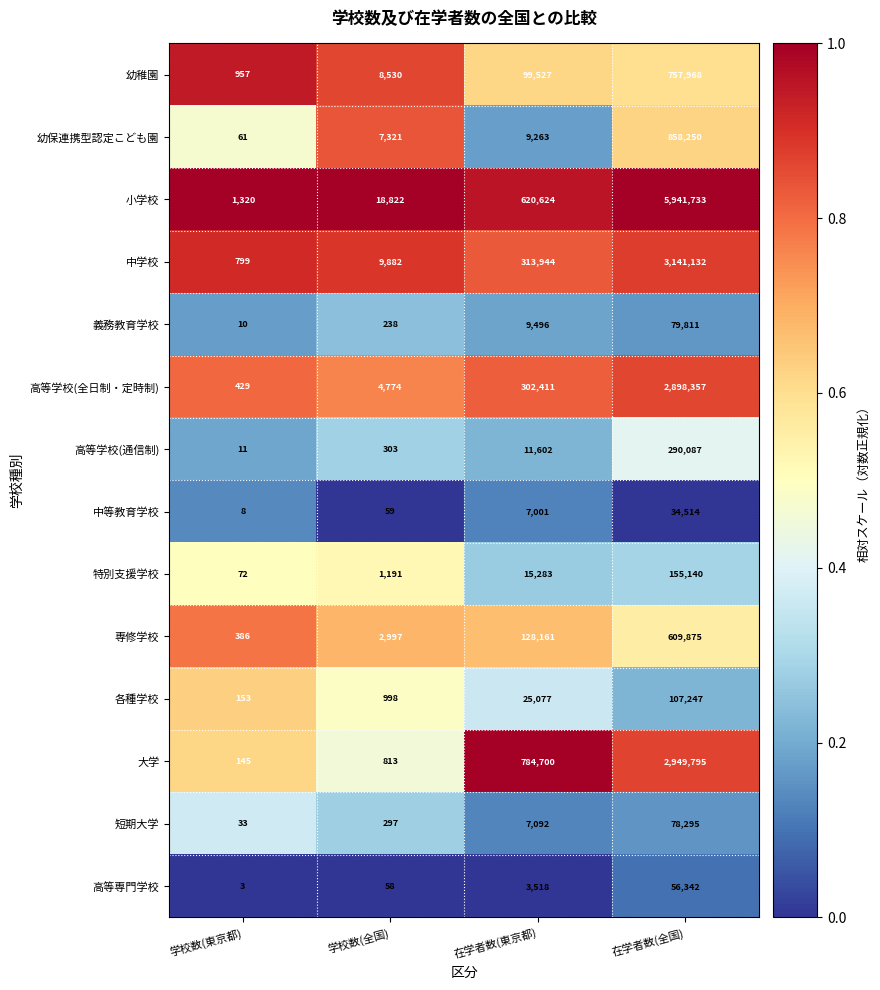

Which category has the lowest value across all series?

学校数(東京都)